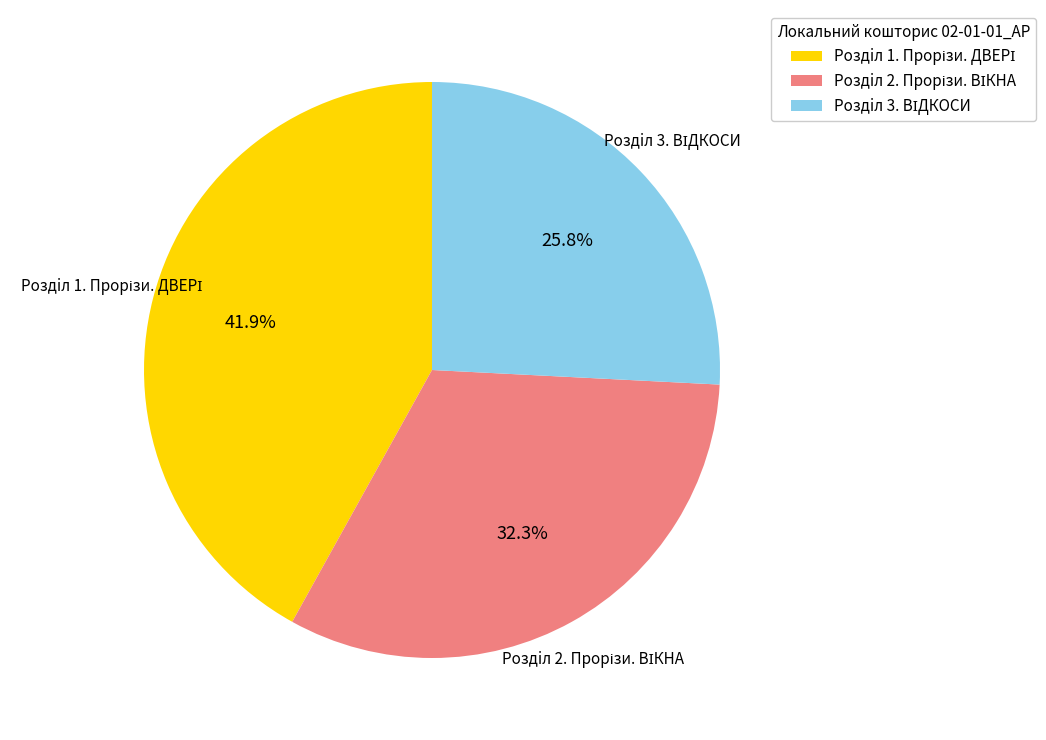

Is there a majority slice in this chart?

No